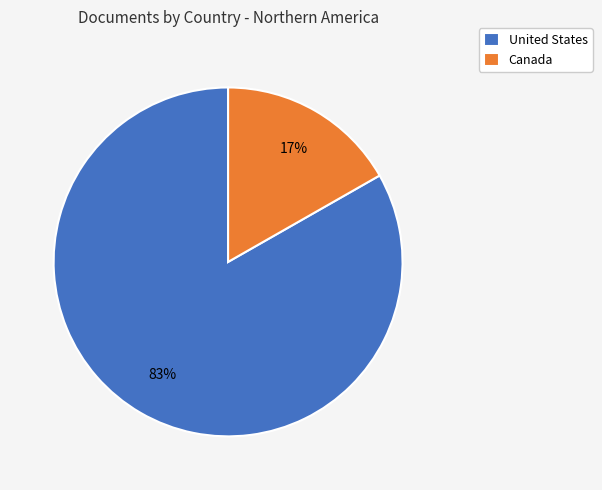

What is the smallest slice in the pie chart?

Canada